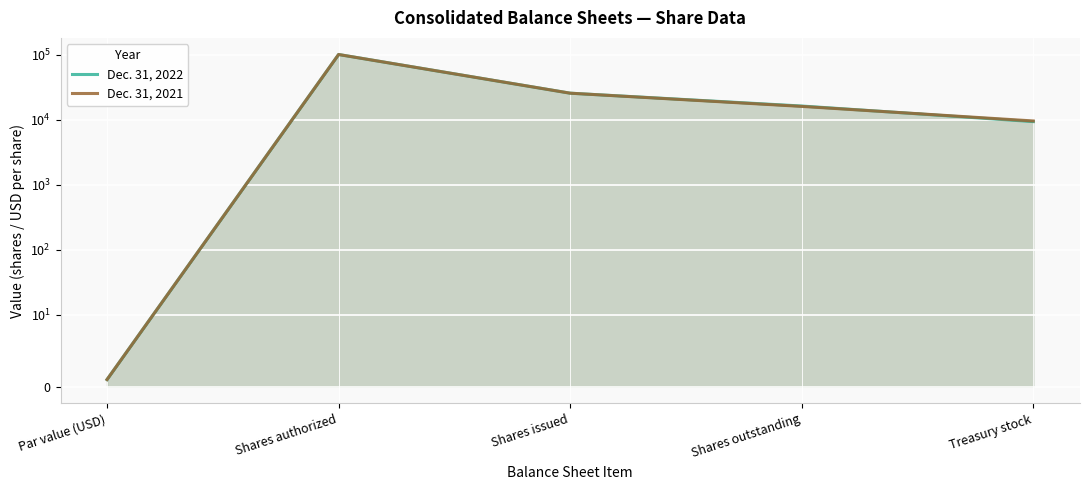

What is the value of the Dec. 31, 2022 point at the 2nd from the left?

100000